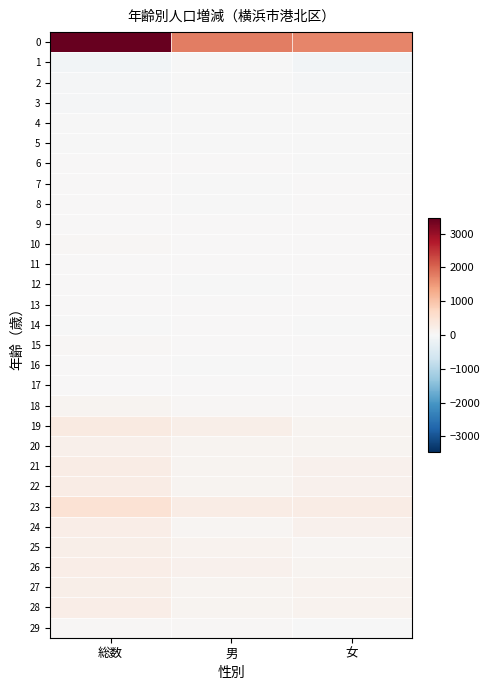

Reading right to left, list all the values displayed in this chart.

0: 女=1691	男=1764	総数=3455
1: 女=-82	男=-16	総数=-98
2: 女=-38	男=-4	総数=-42
3: 女=-13	男=-21	総数=-34
4: 女=-8	男=-18	総数=-26
5: 女=-6	男=-11	総数=-17
6: 女=-7	男=17	総数=10
7: 女=15	男=-9	総数=6
8: 女=15	男=-3	総数=12
9: 女=0	男=7	総数=7
10: 女=9	男=19	総数=28
11: 女=4	男=4	総数=8
12: 女=18	男=-8	総数=10
13: 女=6	男=11	総数=17
14: 女=-4	男=0	総数=-4
15: 女=8	男=19	総数=27
16: 女=15	男=-3	総数=12
17: 女=9	男=0	総数=9
18: 女=43	男=39	総数=82
19: 女=92	男=205	総数=297
20: 女=82	男=85	総数=167
21: 女=151	男=106	総数=257
22: 女=143	男=103	総数=246
23: 女=258	男=251	総数=509
24: 女=142	男=76	総数=218
25: 女=79	男=121	総数=200
26: 女=98	男=141	総数=239
27: 女=114	男=98	総数=212
28: 女=122	男=101	総数=223
29: 女=-3	男=31	総数=28